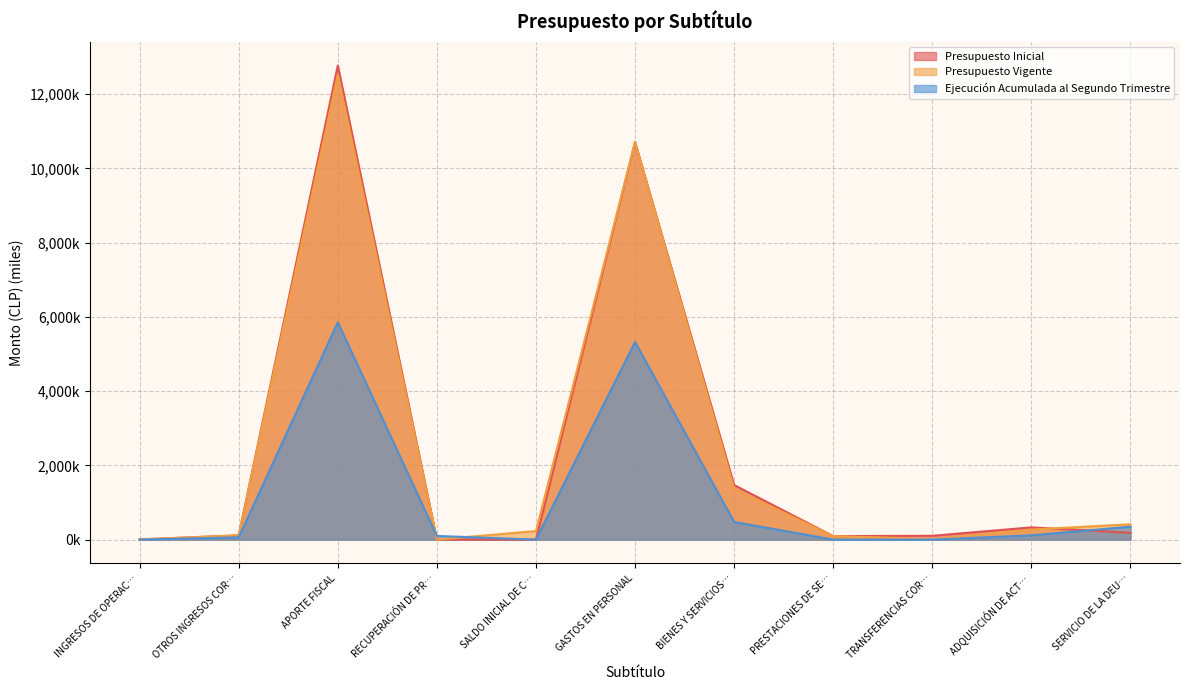

What is the label of the 2nd point from the left?

OTROS INGRESOS COR…